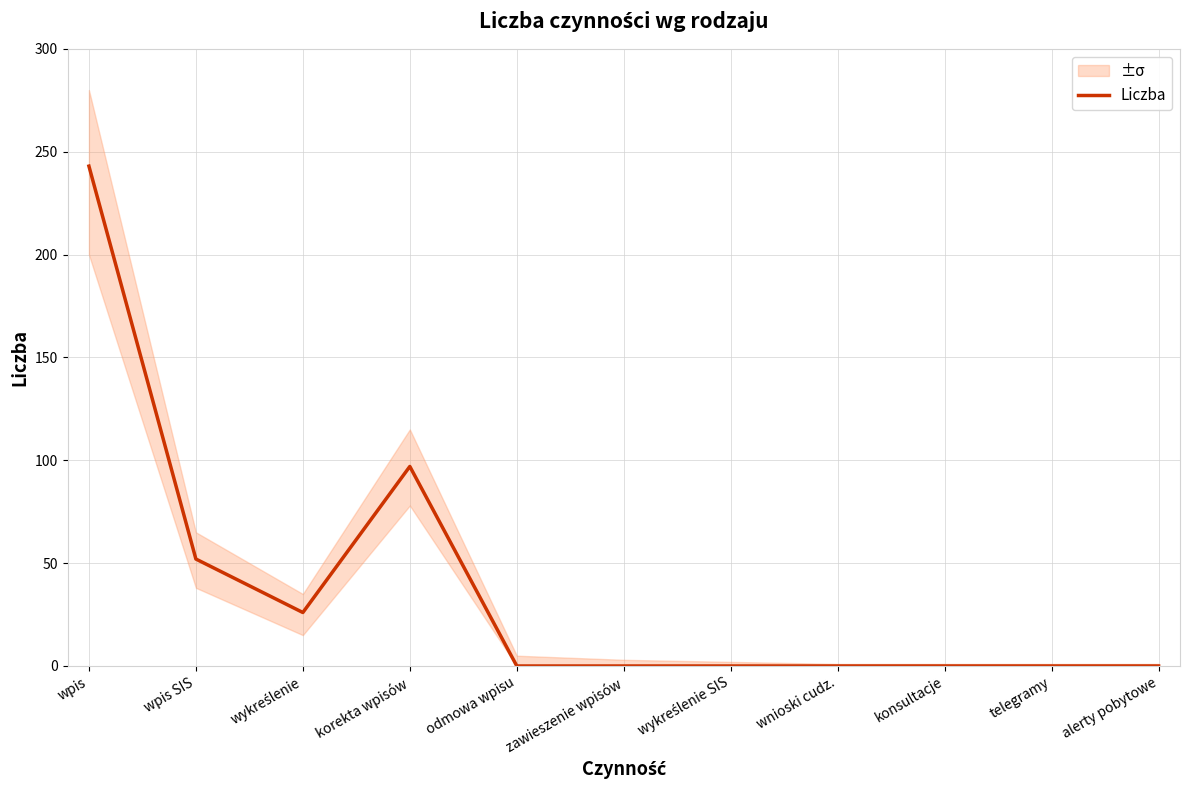

Is this an area chart (filled region under the line)?

No